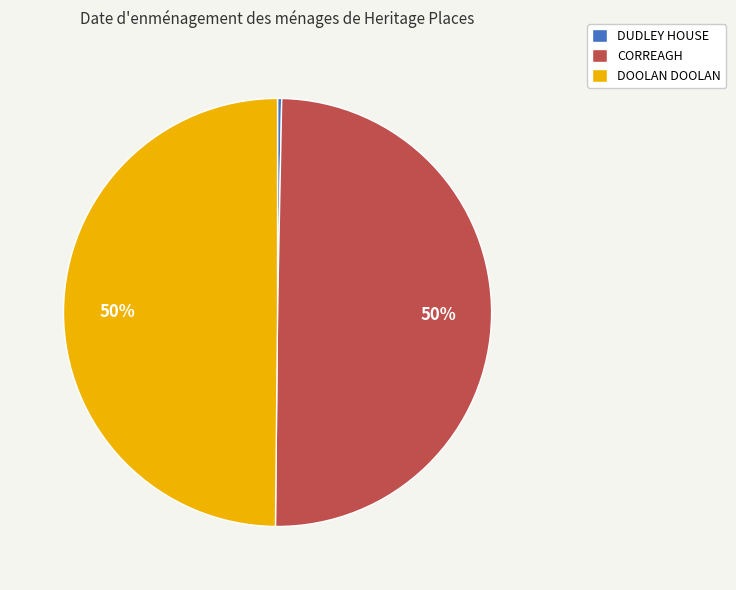

To the nearest percent, what is the average slice percentage?

33%